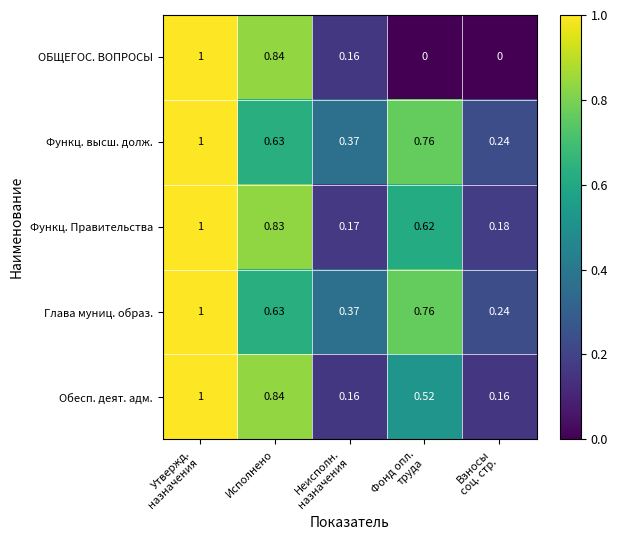

Which series has the largest range (max minus min)?

ОБЩЕГОС. ВОПРОСЫ